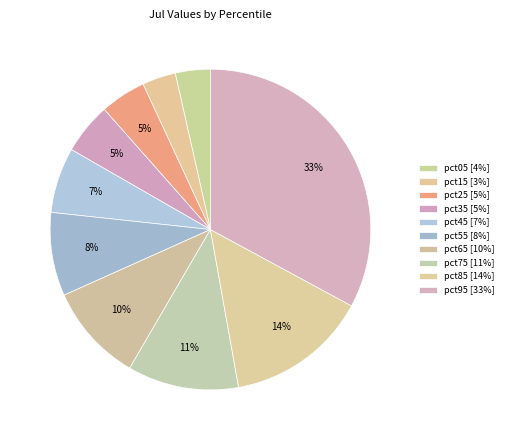

What is the largest slice in the pie chart?

pct95